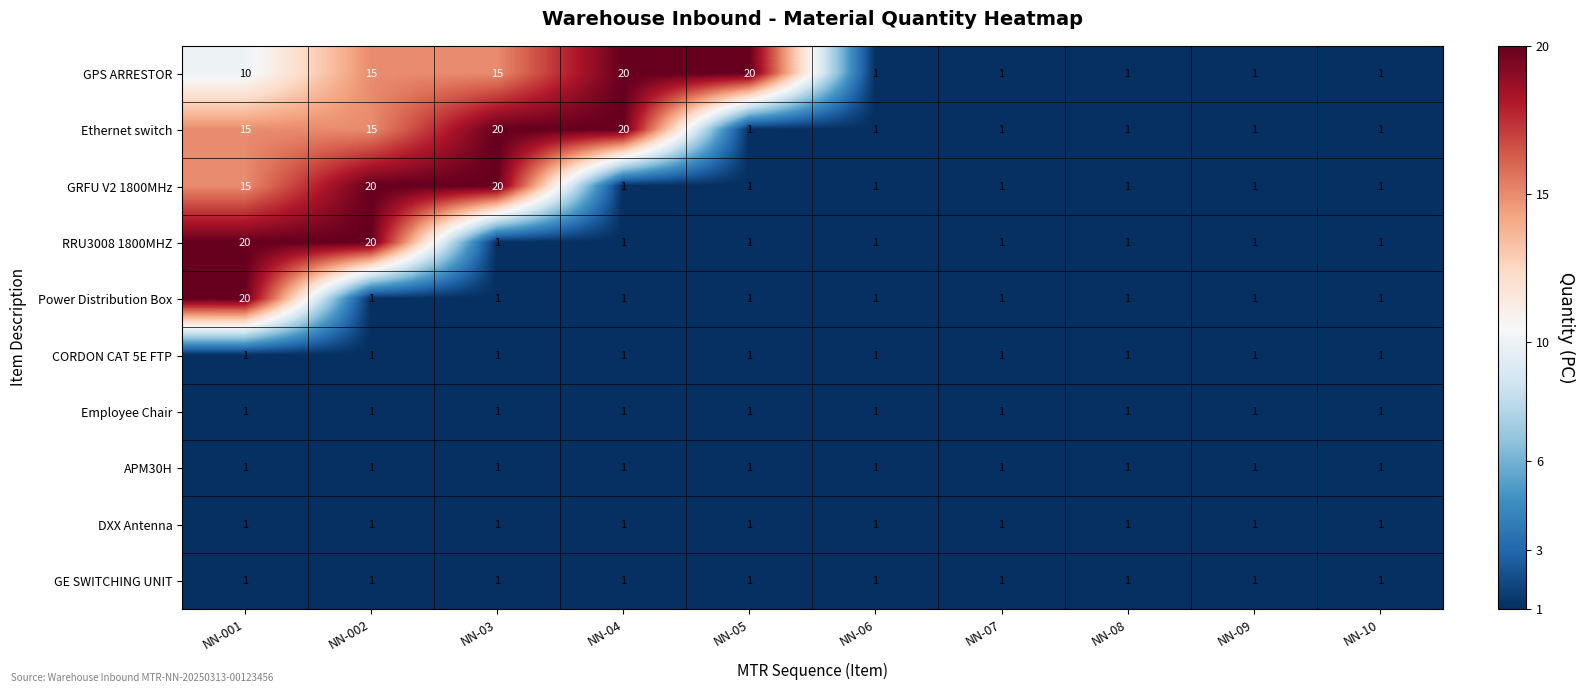

What is the smallest value displayed?

1